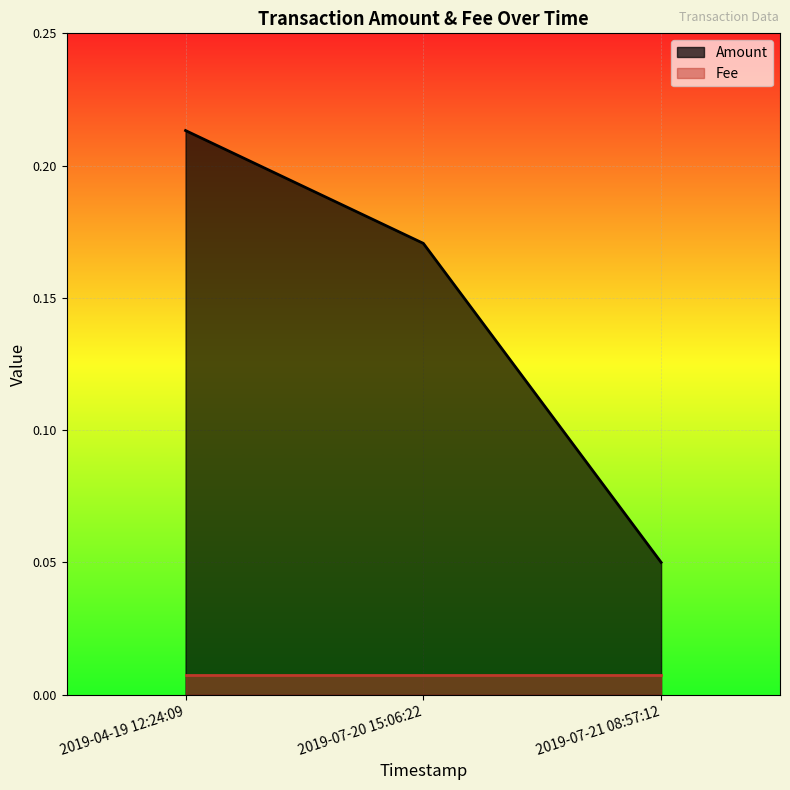

The value at 2019-07-21 08:57:12 is 0.1. True or false?

True